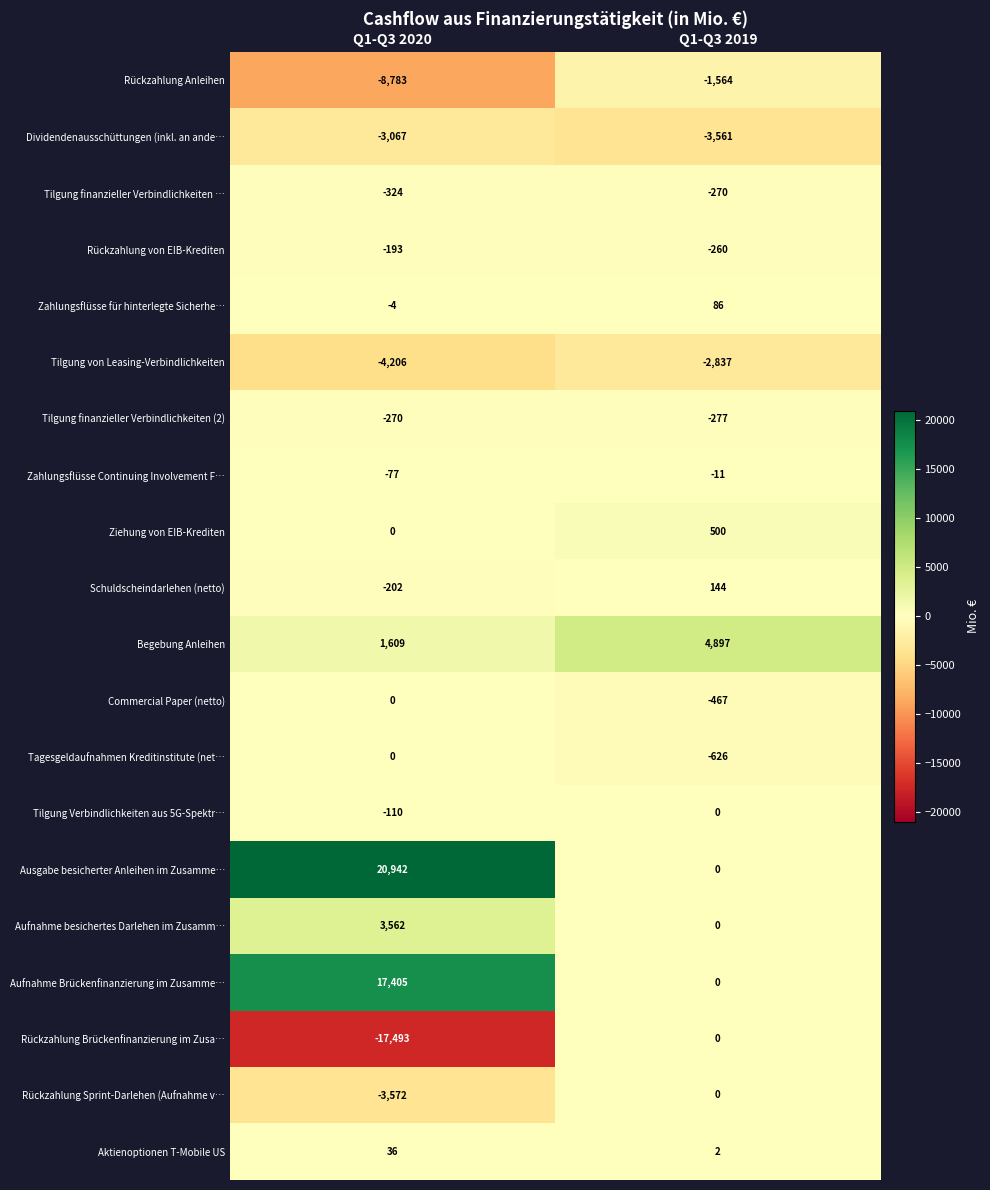

Which series changed the most between Q1-Q3 2020 and Q1-Q3 2019?

Ausgabe besicherter Anleihen im Zusamme…